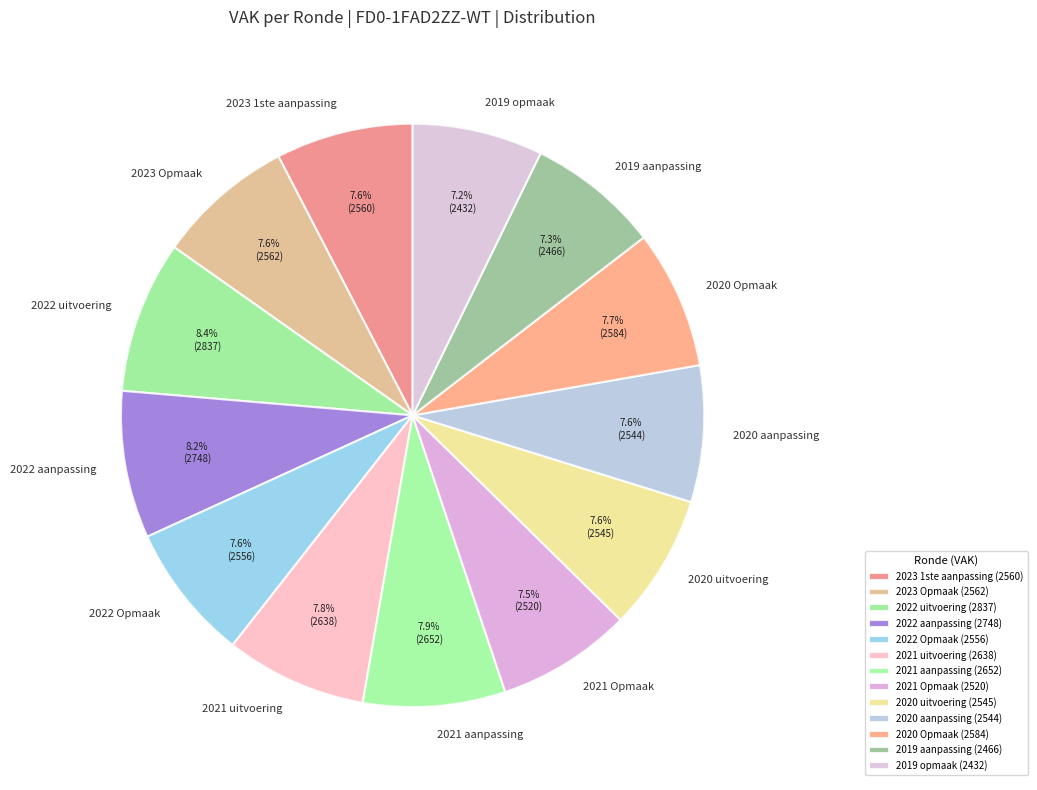

To the nearest percent, what is the average slice percentage?

8%